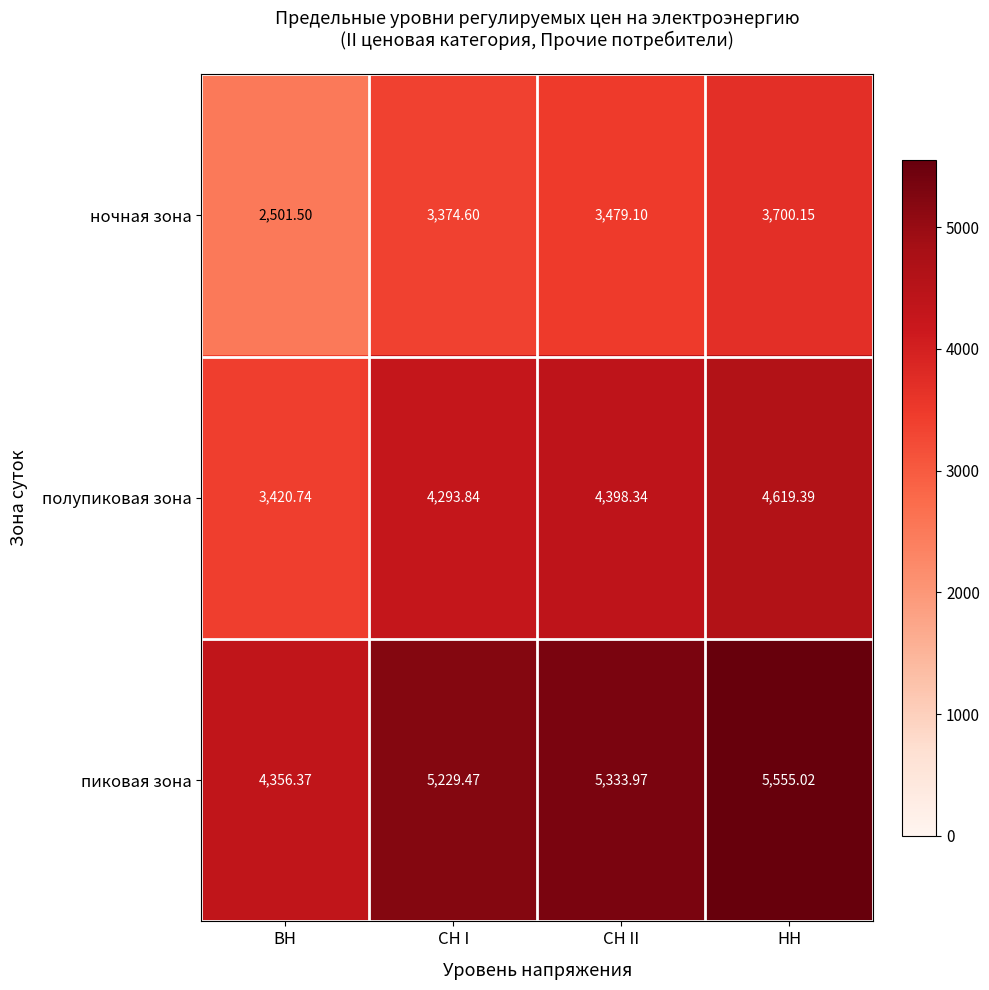

Where does the пиковая зона series first go above 5333?

СН II